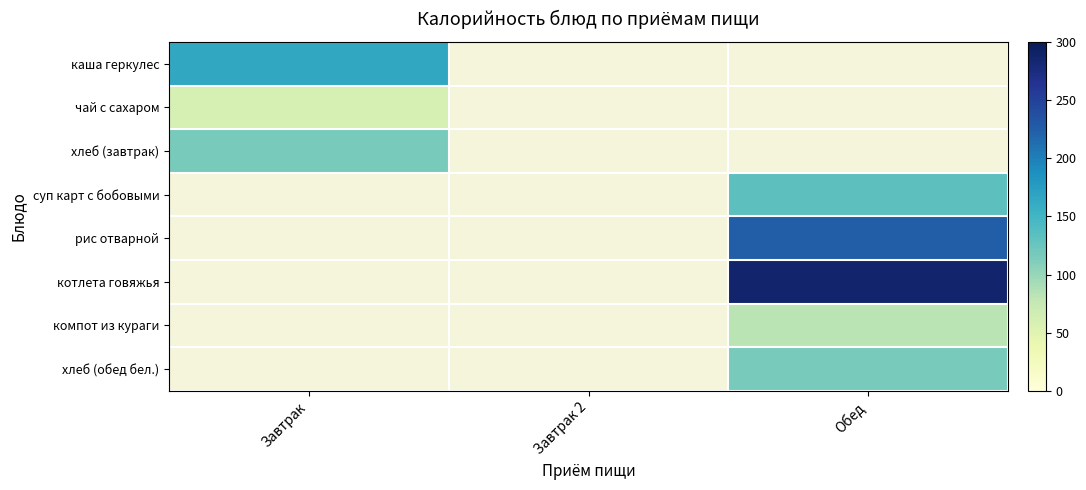

The котлета говяжья series shows 176.7 at Обед. True or false?

False